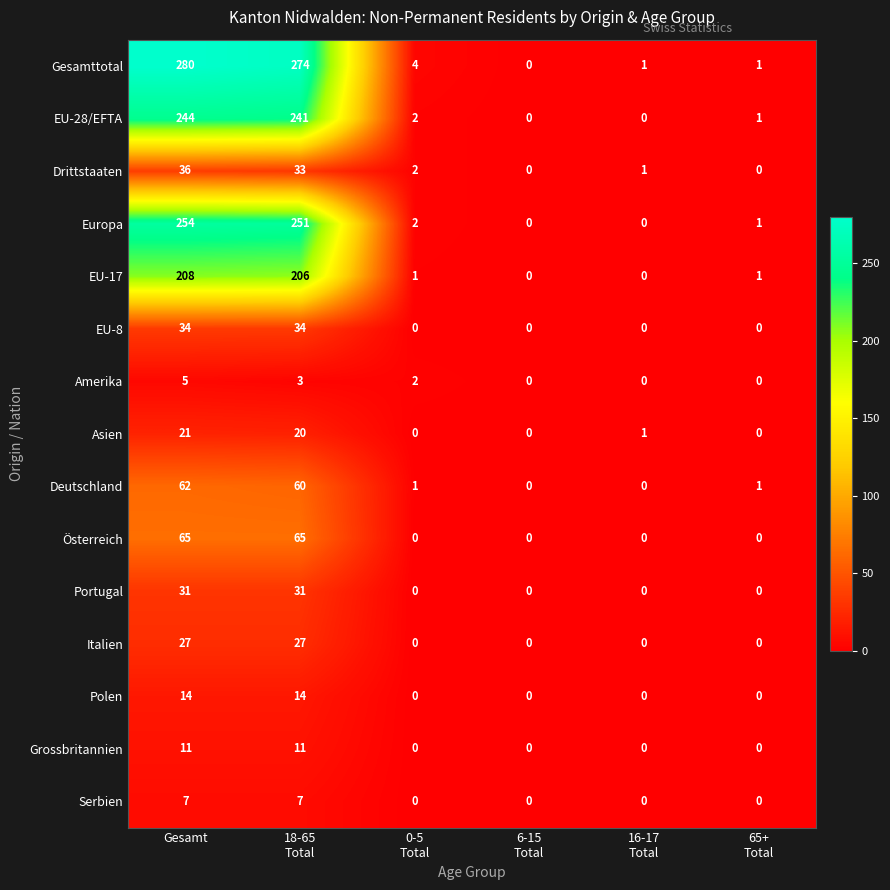

Where does the Asien series first go above 1?

Gesamt